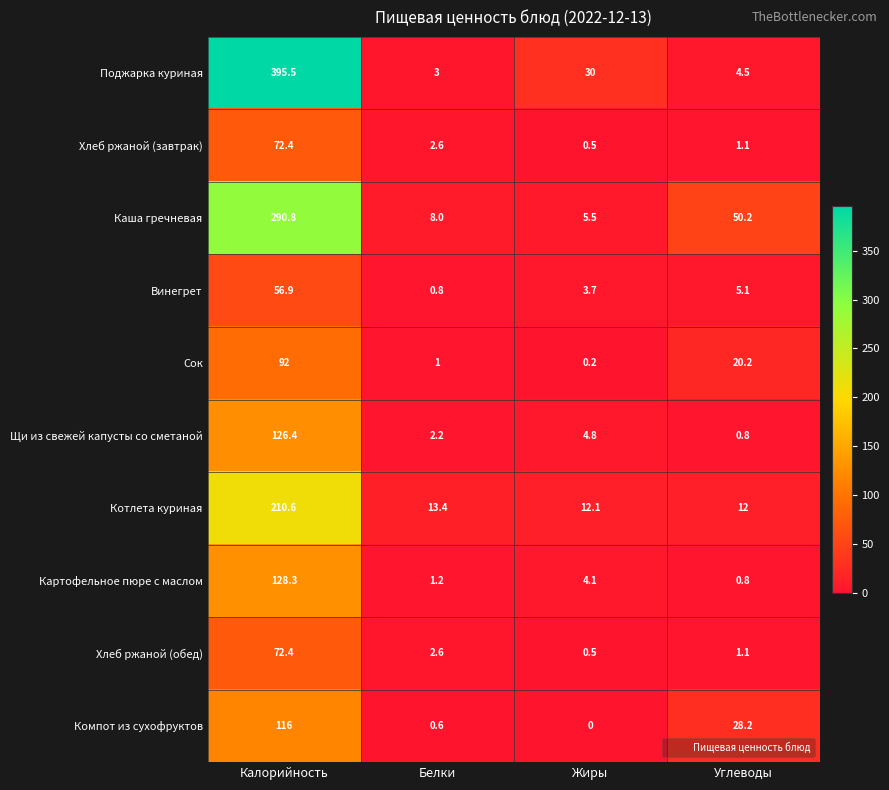

What is the difference between the Картофельное пюре с маслом values at Жиры and Белки?

2.9